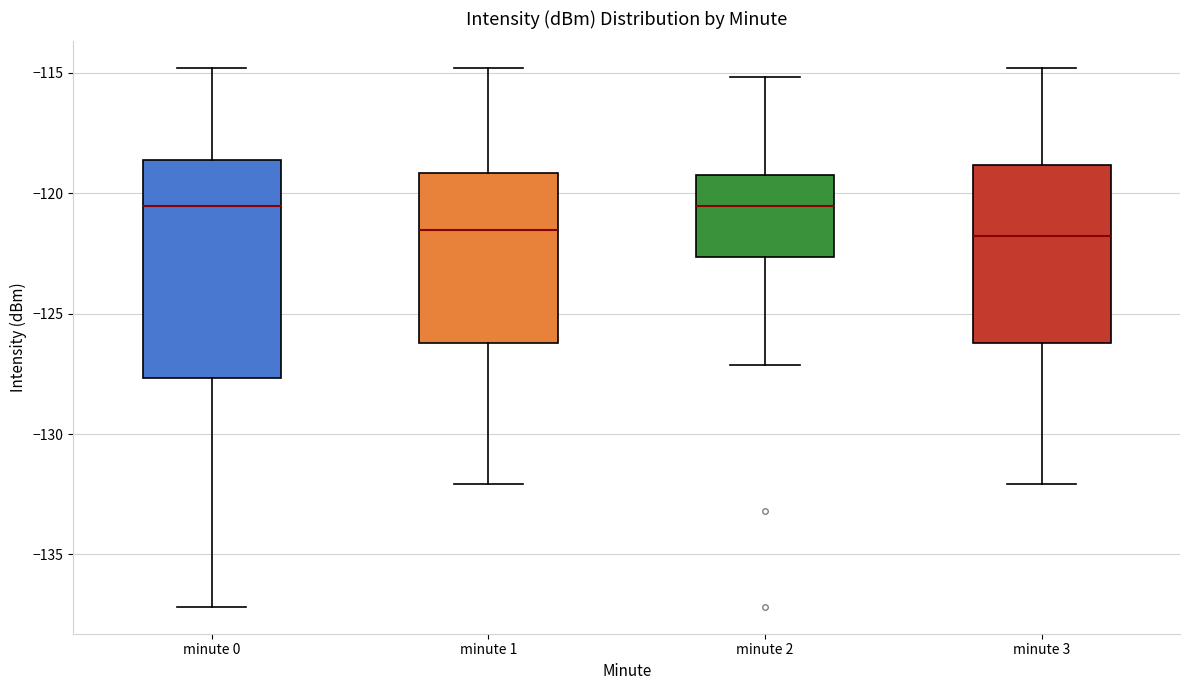

Which box is the tallest, from its lower edge to its upper edge?

minute 0